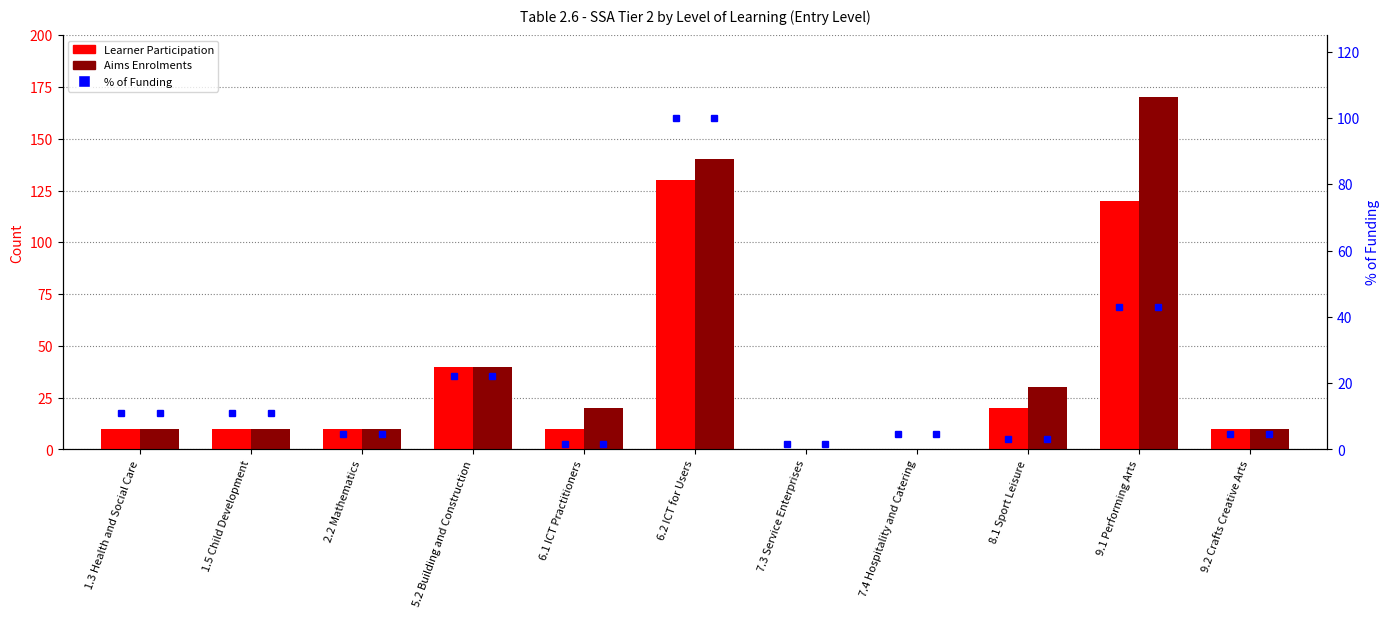

What is the sum of the Aims Enrolments values at 6.1 ICT Practitioners and 9.1 Performing Arts?

190.0